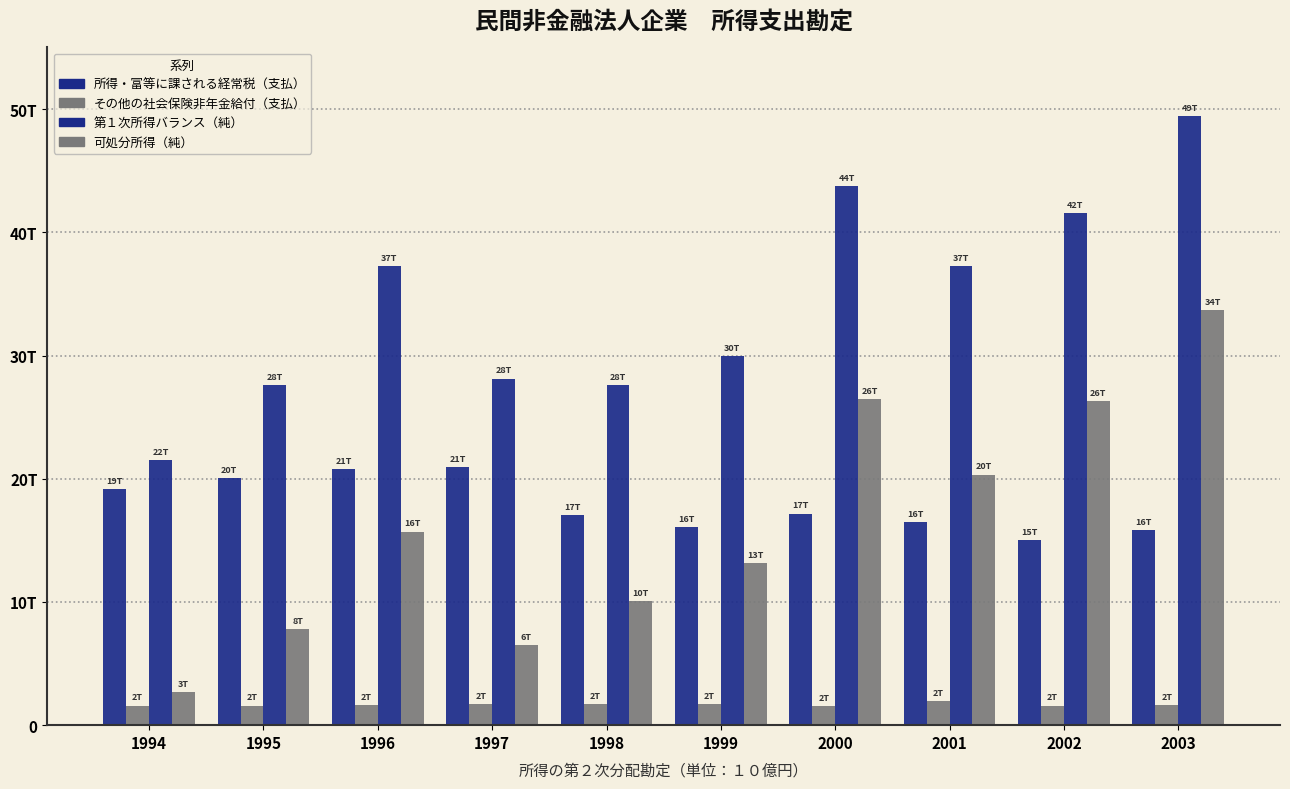

At which label is 所得・富等に課される経常税（支払） closest to 17954?

2000